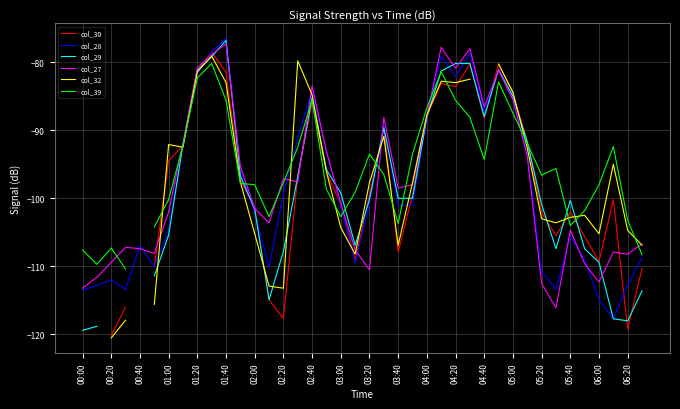

What is the minimum value for col_27?

-116.1